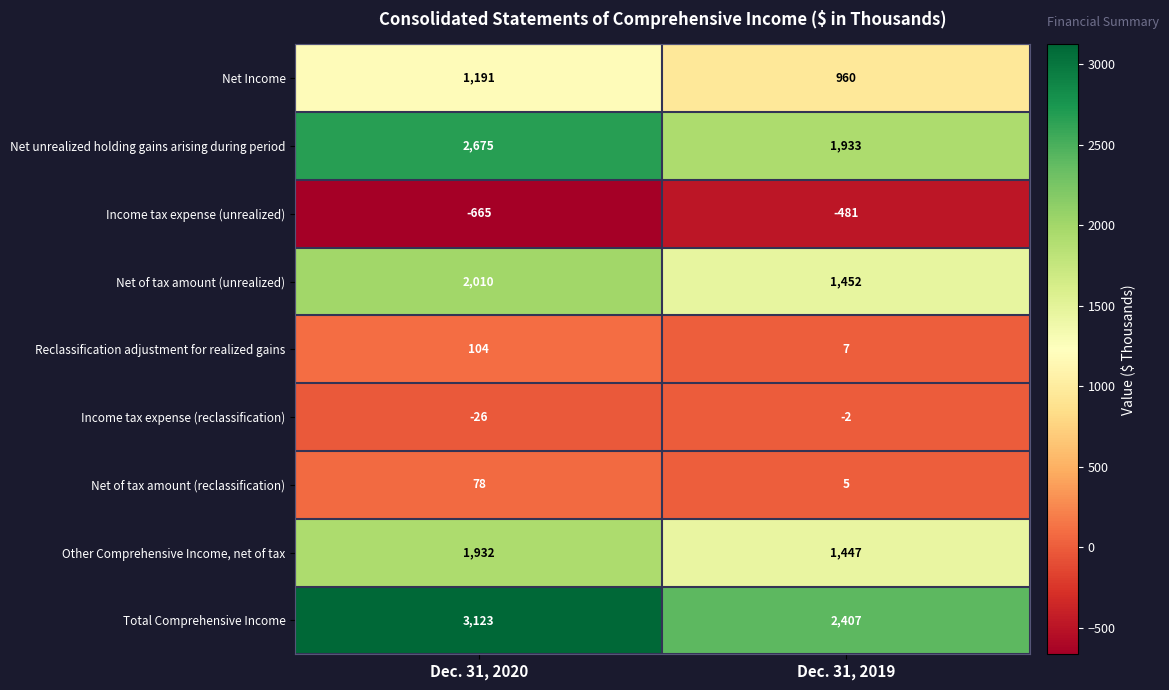

Which series changed the most between Dec. 31, 2020 and Dec. 31, 2019?

Net unrealized holding gains arising during period